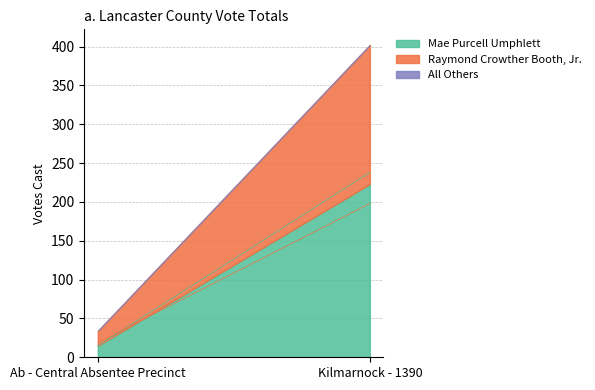

At which label does Mae Purcell Umphlett reach its peak?

Kilmarnock - 1390